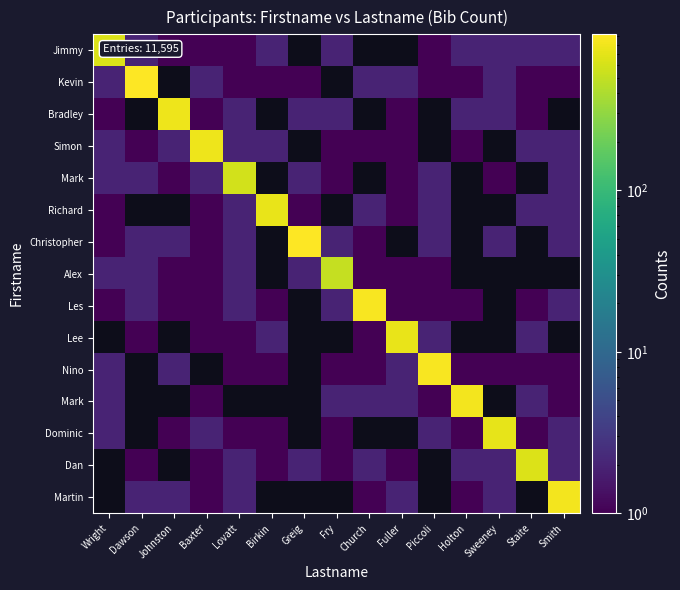

Between Holton and Baxter, which is larger?

Holton